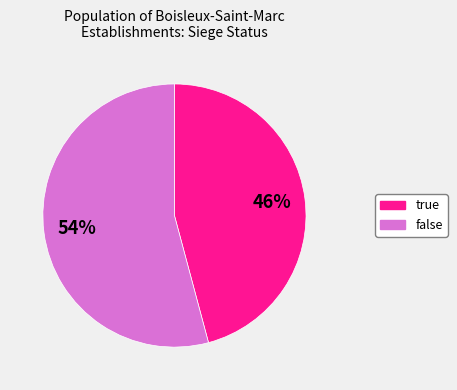

Do true and false together represent more than half of the pie?

Yes